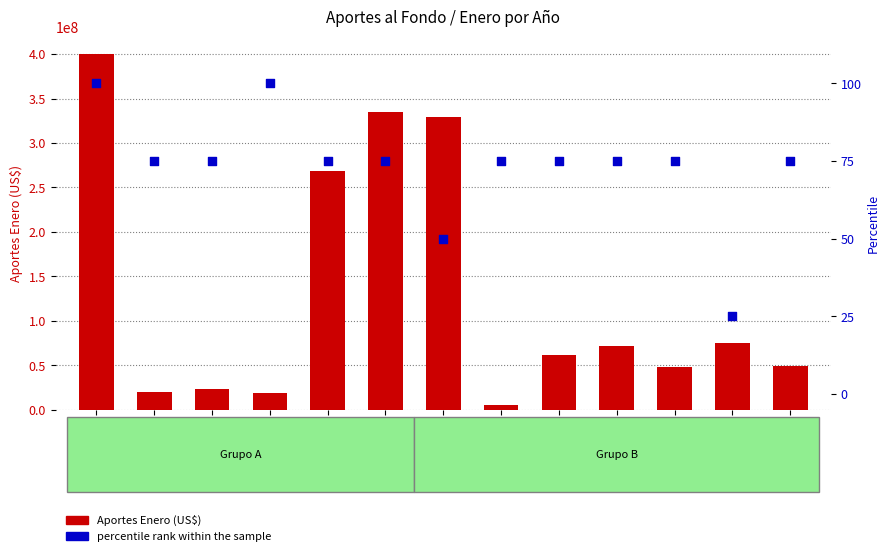

At how many categories does at least one series exceed 239201693?

4